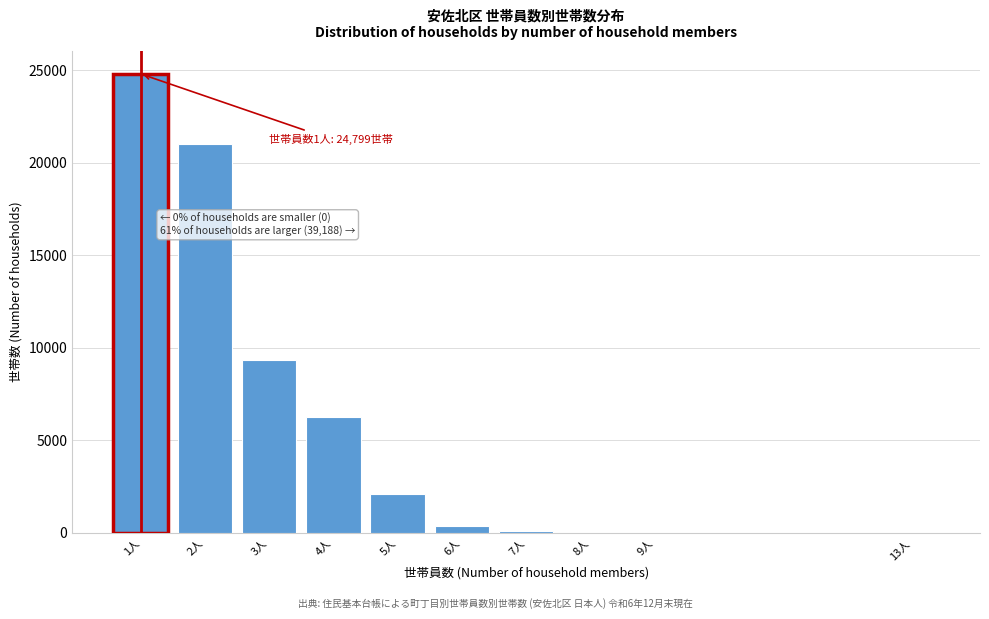

At which label is the value closest to 12400?

3人